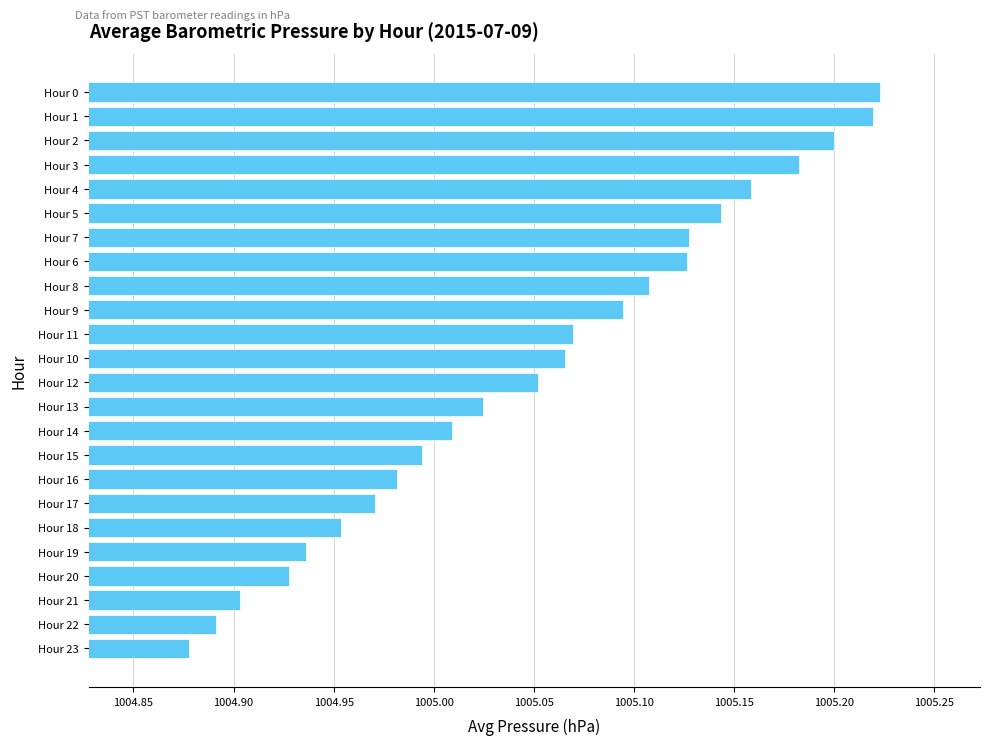

What is the difference between the second highest and minimum values?

0.3